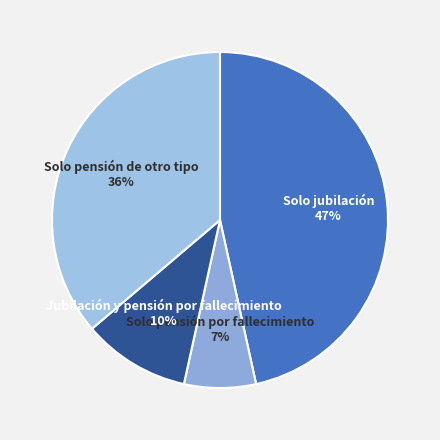

What is the largest slice in the pie chart?

Solo jubilación